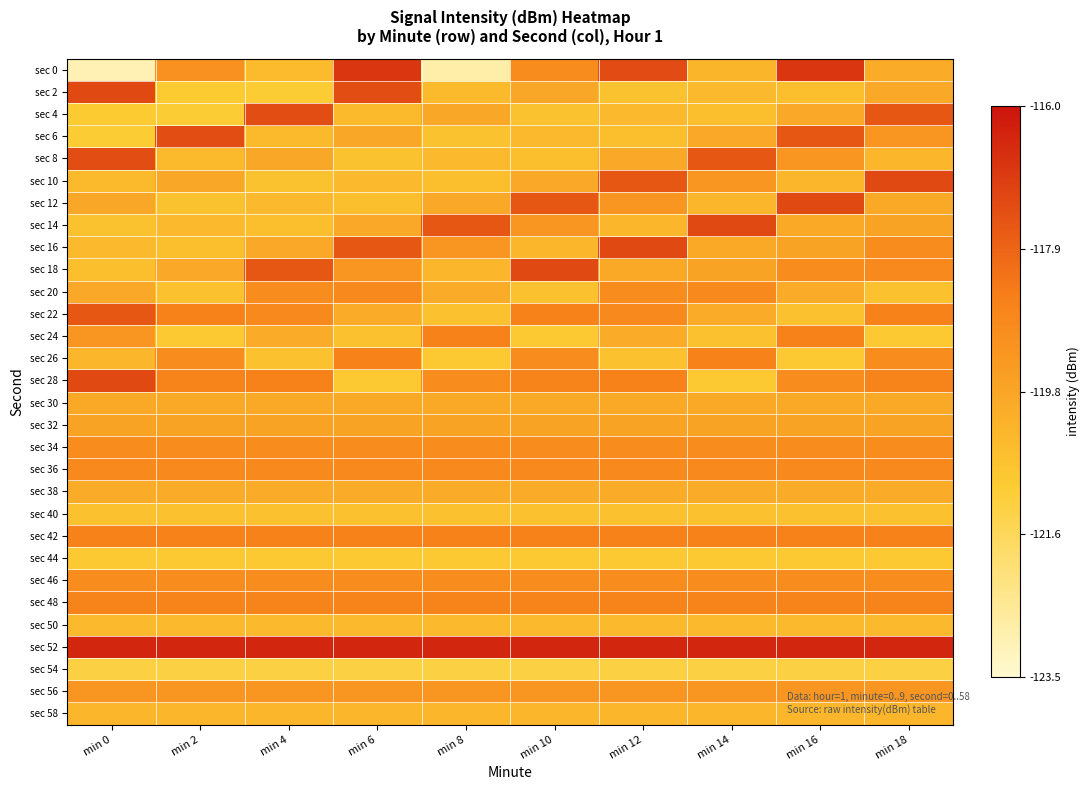

Reading left to right, what are all the values shown in this chart?

sec 0: min 0=-123.0	min 2=-119.1	min 4=-120.5	min 6=-116.8	min 8=-122.8	min 10=-119.0	min 12=-117.3	min 14=-120.3	min 16=-116.8	min 18=-120.0
sec 2: min 0=-117.3	min 2=-121.0	min 4=-121.0	min 6=-117.3	min 8=-120.4	min 10=-119.8	min 12=-120.7	min 14=-120.4	min 16=-120.6	min 18=-119.8
sec 4: min 0=-121.0	min 2=-121.0	min 4=-117.3	min 6=-120.4	min 8=-119.8	min 10=-120.7	min 12=-120.4	min 14=-120.6	min 16=-119.8	min 18=-117.6
sec 6: min 0=-121.0	min 2=-117.3	min 4=-120.4	min 6=-119.8	min 8=-120.7	min 10=-120.4	min 12=-120.6	min 14=-119.8	min 16=-117.6	min 18=-119.3
sec 8: min 0=-117.3	min 2=-120.4	min 4=-119.8	min 6=-120.7	min 8=-120.4	min 10=-120.6	min 12=-119.8	min 14=-117.6	min 16=-119.3	min 18=-120.3
sec 10: min 0=-120.4	min 2=-119.8	min 4=-120.7	min 6=-120.4	min 8=-120.6	min 10=-119.8	min 12=-117.6	min 14=-119.3	min 16=-120.3	min 18=-117.3
sec 12: min 0=-119.8	min 2=-120.7	min 4=-120.4	min 6=-120.6	min 8=-119.8	min 10=-117.6	min 12=-119.3	min 14=-120.3	min 16=-117.3	min 18=-119.9
sec 14: min 0=-120.7	min 2=-120.4	min 4=-120.6	min 6=-119.8	min 8=-117.6	min 10=-119.3	min 12=-120.3	min 14=-117.3	min 16=-119.9	min 18=-119.7
sec 16: min 0=-120.4	min 2=-120.6	min 4=-119.8	min 6=-117.6	min 8=-119.3	min 10=-120.3	min 12=-117.3	min 14=-119.9	min 16=-119.7	min 18=-118.9
sec 18: min 0=-120.6	min 2=-119.8	min 4=-117.6	min 6=-119.3	min 8=-120.3	min 10=-117.3	min 12=-119.9	min 14=-119.7	min 16=-118.9	min 18=-118.9
sec 20: min 0=-119.8	min 2=-120.6	min 4=-118.9	min 6=-118.9	min 8=-119.9	min 10=-120.6	min 12=-118.9	min 14=-118.9	min 16=-119.9	min 18=-120.6
sec 22: min 0=-117.6	min 2=-118.6	min 4=-118.9	min 6=-119.9	min 8=-120.6	min 10=-118.6	min 12=-118.9	min 14=-119.9	min 16=-120.6	min 18=-118.6
sec 24: min 0=-119.3	min 2=-120.9	min 4=-119.9	min 6=-120.6	min 8=-118.6	min 10=-120.9	min 12=-119.9	min 14=-120.6	min 16=-118.6	min 18=-120.9
sec 26: min 0=-120.3	min 2=-118.9	min 4=-120.6	min 6=-118.6	min 8=-120.9	min 10=-118.9	min 12=-120.6	min 14=-118.6	min 16=-120.9	min 18=-118.9
sec 28: min 0=-117.3	min 2=-118.7	min 4=-118.6	min 6=-120.9	min 8=-118.9	min 10=-118.7	min 12=-118.6	min 14=-120.9	min 16=-118.9	min 18=-118.7
sec 30: min 0=-119.9	min 2=-119.9	min 4=-119.9	min 6=-119.9	min 8=-119.9	min 10=-119.9	min 12=-119.9	min 14=-119.9	min 16=-119.9	min 18=-119.9
sec 32: min 0=-119.7	min 2=-119.7	min 4=-119.7	min 6=-119.7	min 8=-119.7	min 10=-119.7	min 12=-119.7	min 14=-119.7	min 16=-119.7	min 18=-119.7
sec 34: min 0=-118.9	min 2=-118.9	min 4=-118.9	min 6=-118.9	min 8=-118.9	min 10=-118.9	min 12=-118.9	min 14=-118.9	min 16=-118.9	min 18=-118.9
sec 36: min 0=-118.9	min 2=-118.9	min 4=-118.9	min 6=-118.9	min 8=-118.9	min 10=-118.9	min 12=-118.9	min 14=-118.9	min 16=-118.9	min 18=-118.9
sec 38: min 0=-119.9	min 2=-119.9	min 4=-119.9	min 6=-119.9	min 8=-119.9	min 10=-119.9	min 12=-119.9	min 14=-119.9	min 16=-119.9	min 18=-119.9
sec 40: min 0=-120.6	min 2=-120.6	min 4=-120.6	min 6=-120.6	min 8=-120.6	min 10=-120.6	min 12=-120.6	min 14=-120.6	min 16=-120.6	min 18=-120.6
sec 42: min 0=-118.6	min 2=-118.6	min 4=-118.6	min 6=-118.6	min 8=-118.6	min 10=-118.6	min 12=-118.6	min 14=-118.6	min 16=-118.6	min 18=-118.6
sec 44: min 0=-120.9	min 2=-120.9	min 4=-120.9	min 6=-120.9	min 8=-120.9	min 10=-120.9	min 12=-120.9	min 14=-120.9	min 16=-120.9	min 18=-120.9
sec 46: min 0=-118.9	min 2=-118.9	min 4=-118.9	min 6=-118.9	min 8=-118.9	min 10=-118.9	min 12=-118.9	min 14=-118.9	min 16=-118.9	min 18=-118.9
sec 48: min 0=-118.7	min 2=-118.7	min 4=-118.7	min 6=-118.7	min 8=-118.7	min 10=-118.7	min 12=-118.7	min 14=-118.7	min 16=-118.7	min 18=-118.7
sec 50: min 0=-120.4	min 2=-120.4	min 4=-120.4	min 6=-120.4	min 8=-120.4	min 10=-120.4	min 12=-120.4	min 14=-120.4	min 16=-120.4	min 18=-120.4
sec 52: min 0=-116.4	min 2=-116.4	min 4=-116.4	min 6=-116.4	min 8=-116.4	min 10=-116.4	min 12=-116.4	min 14=-116.4	min 16=-116.4	min 18=-116.4
sec 54: min 0=-121.3	min 2=-121.3	min 4=-121.3	min 6=-121.3	min 8=-121.3	min 10=-121.3	min 12=-121.3	min 14=-121.3	min 16=-121.3	min 18=-121.3
sec 56: min 0=-119.3	min 2=-119.3	min 4=-119.3	min 6=-119.3	min 8=-119.3	min 10=-119.3	min 12=-119.3	min 14=-119.3	min 16=-119.3	min 18=-119.3
sec 58: min 0=-120.3	min 2=-120.3	min 4=-120.3	min 6=-120.3	min 8=-120.3	min 10=-120.3	min 12=-120.3	min 14=-120.3	min 16=-120.3	min 18=-120.3